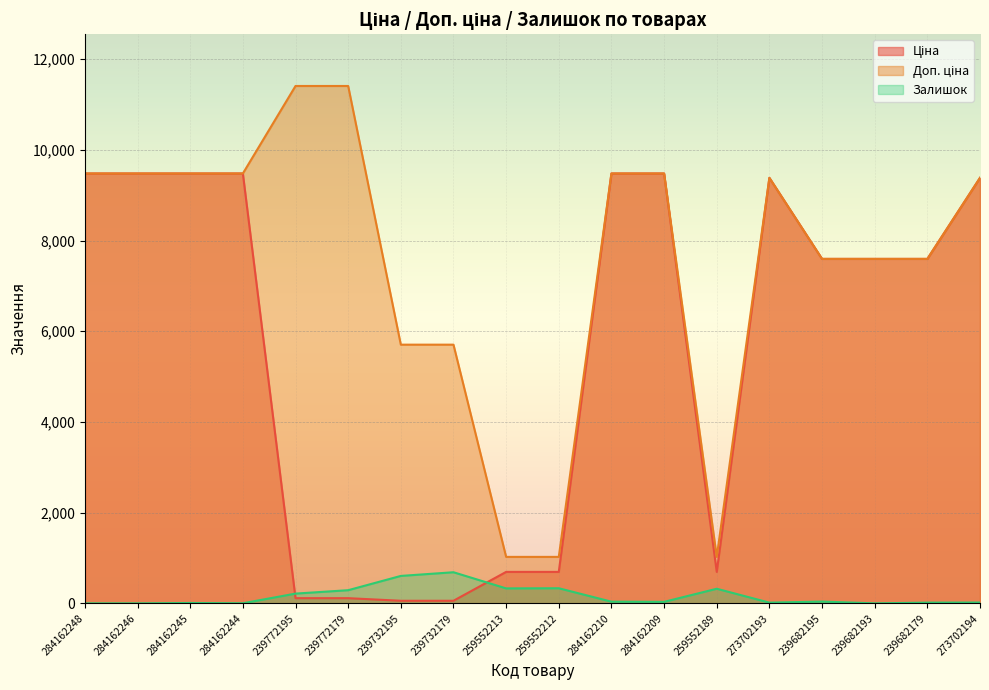

True or false: Ціна and Доп. ціна cross at least once.

False